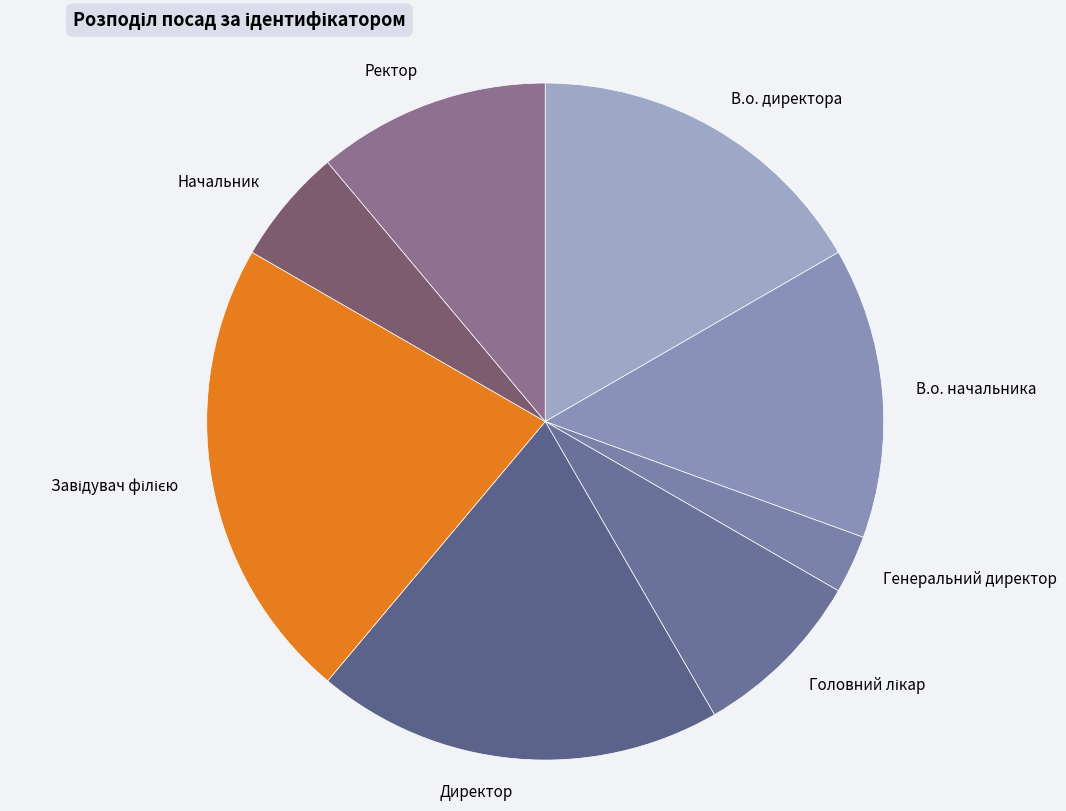

Does Ректор represent more than half of the total?

No